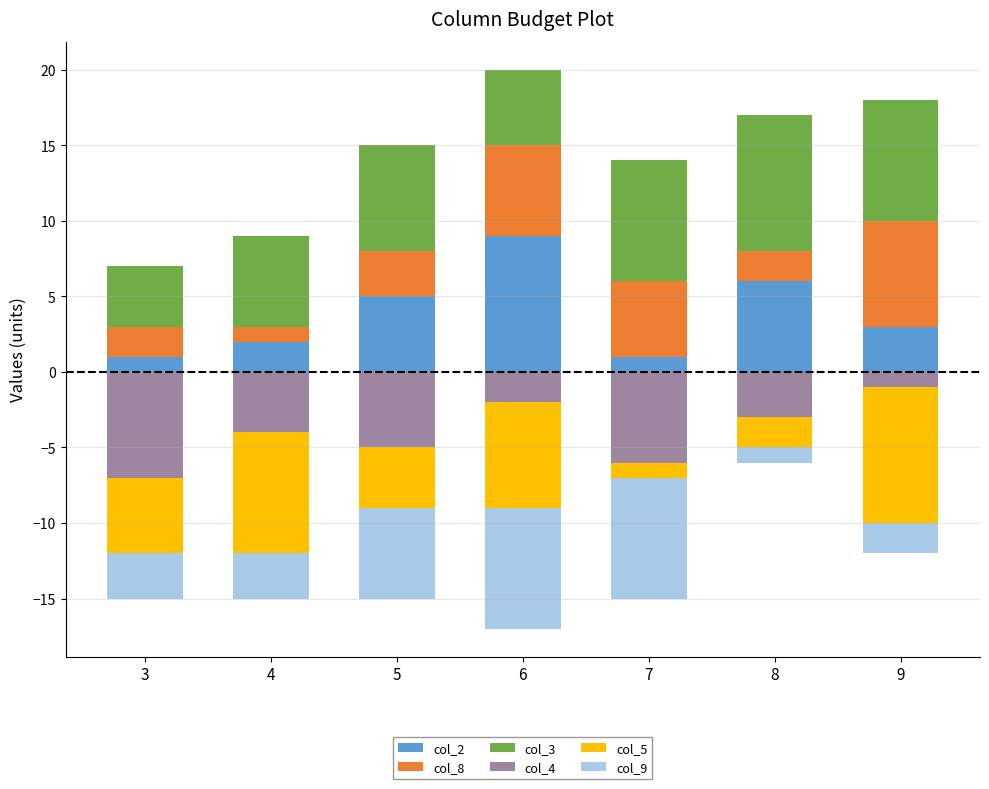

What is the total value across all series at 8?

11